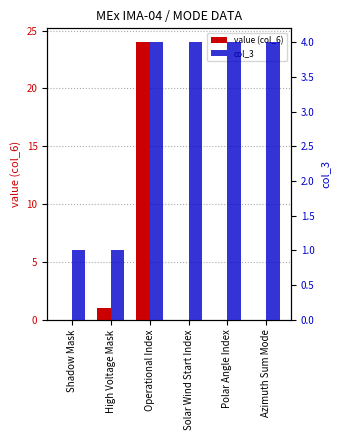

What is the sum of the col_3 values at Solar Wind Start Index and Shadow Mask?

5